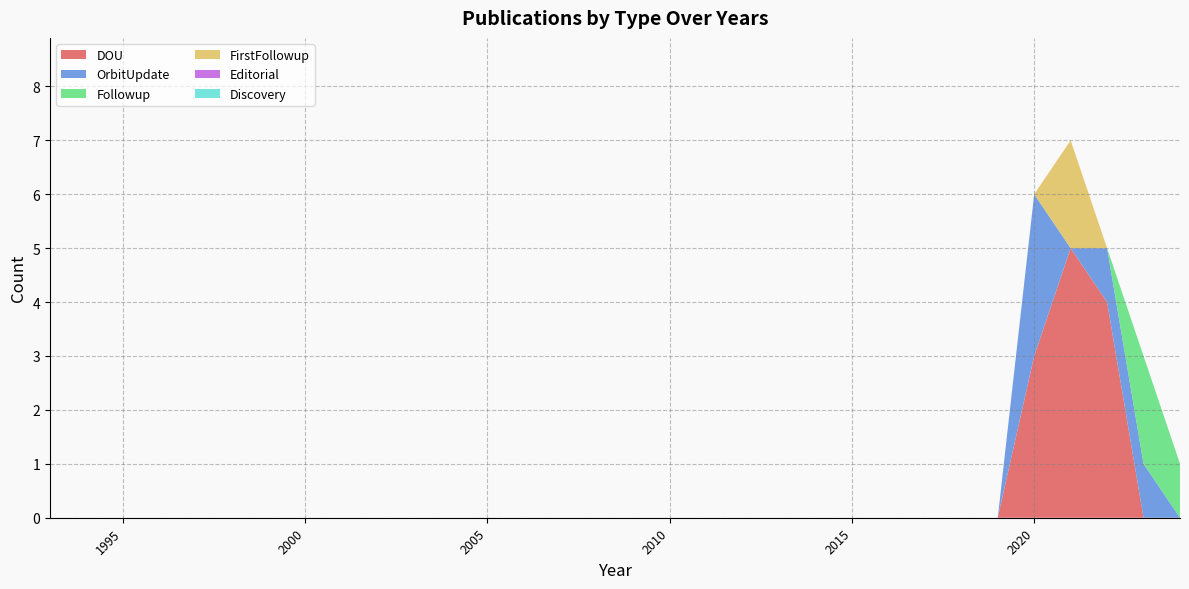

Reading right to left, list all the values displayed in this chart.

DOU: 0	0	4	5	3	0	0	0	0	0	0	0	0	0	0	0	0	0	0	0	0	0	0	0	0	0	0	0	0	0	0	0
OrbitUpdate: 0	1	1	0	3	0	0	0	0	0	0	0	0	0	0	0	0	0	0	0	0	0	0	0	0	0	0	0	0	0	0	0
Followup: 1	2	0	0	0	0	0	0	0	0	0	0	0	0	0	0	0	0	0	0	0	0	0	0	0	0	0	0	0	0	0	0
FirstFollowup: 0	0	0	2	0	0	0	0	0	0	0	0	0	0	0	0	0	0	0	0	0	0	0	0	0	0	0	0	0	0	0	0
Editorial: 0	0	0	0	0	0	0	0	0	0	0	0	0	0	0	0	0	0	0	0	0	0	0	0	0	0	0	0	0	0	0	0
Discovery: 0	0	0	0	0	0	0	0	0	0	0	0	0	0	0	0	0	0	0	0	0	0	0	0	0	0	0	0	0	0	0	0